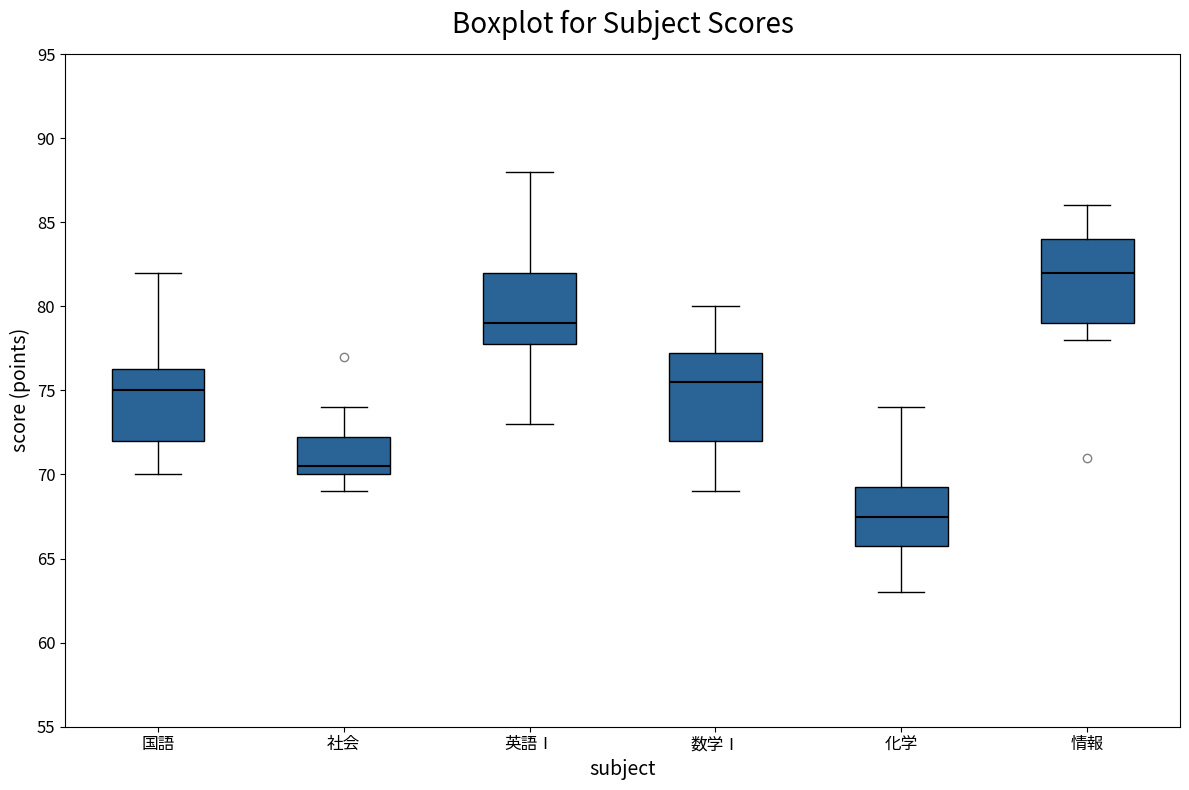

Reading left to right, transcribe this box plot: for each box, give where its median line is, the range the box spans, and where its two whiskers end, as read against the y-axis. The values are not printed on the chart, so give them approximately, as read against the axis.

国語: median 75.0, box 72.0 to 76.5, whiskers 70.0 to 82.0
社会: median 70.5, box 70.0 to 72.5, whiskers 69.0 to 74.0
英語Ⅰ: median 79.0, box 78.0 to 82.0, whiskers 73.0 to 88.0
数学Ⅰ: median 75.5, box 72.0 to 77.5, whiskers 69.0 to 80.0
化学: median 67.5, box 66.0 to 69.5, whiskers 63.0 to 74.0
情報: median 82.0, box 79.0 to 84.0, whiskers 78.0 to 86.0